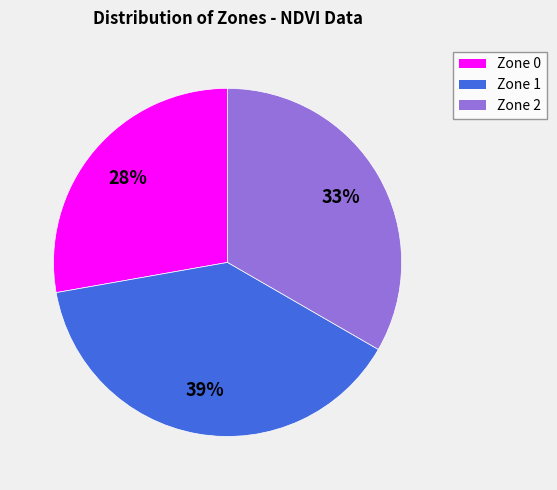

To the nearest percent, what is the average slice percentage?

33%